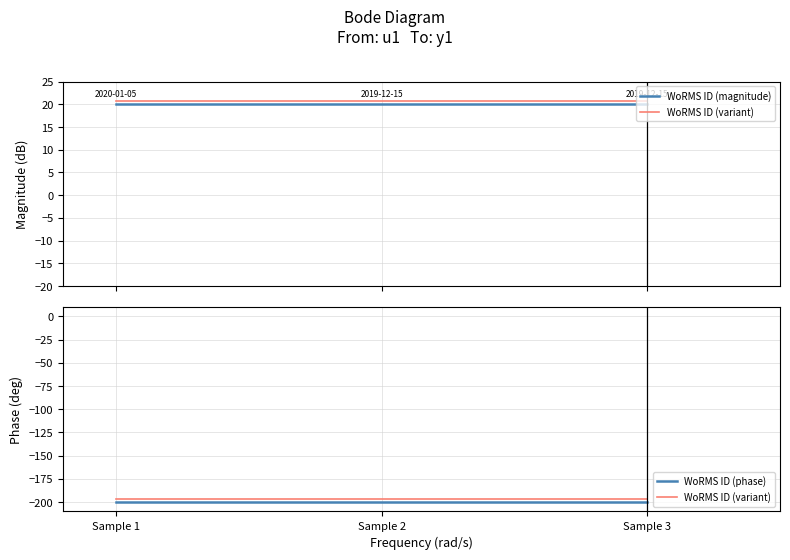

Rank the series at Sample 3 from lowest to highest value.

WoRMS ID (phase), WoRMS ID (variant), WoRMS ID (magnitude)